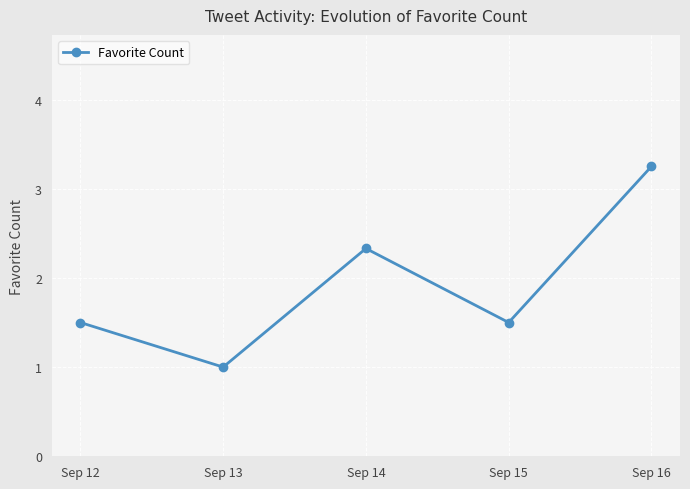

Count the values in the range 1 to 2.

3